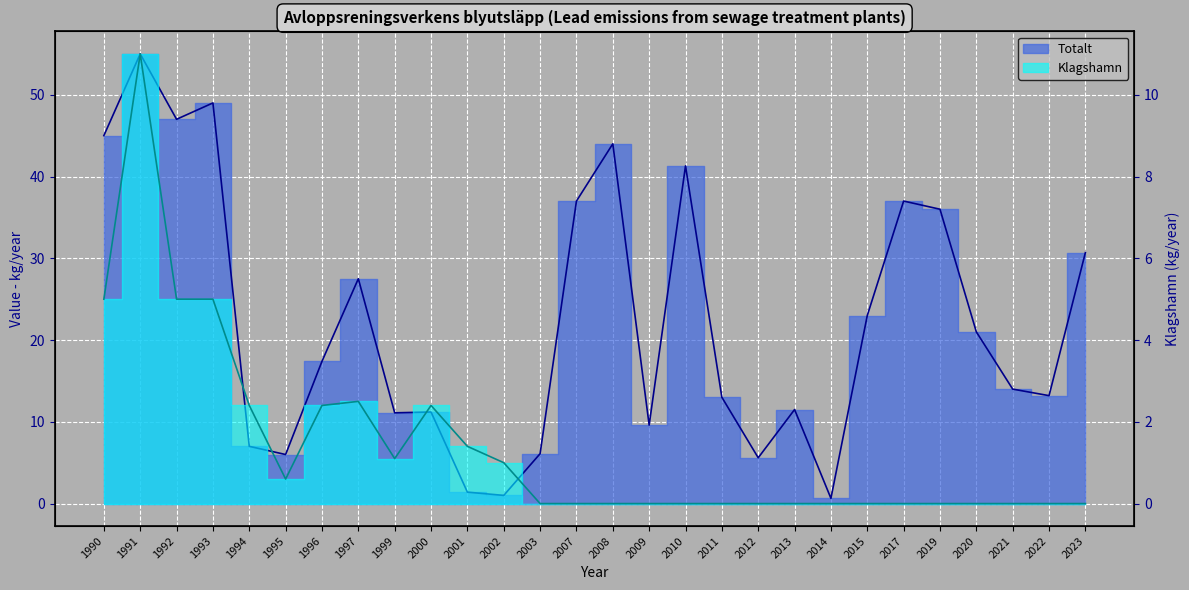

True or false: Klagshamn and Totalt intersect in this chart.

False